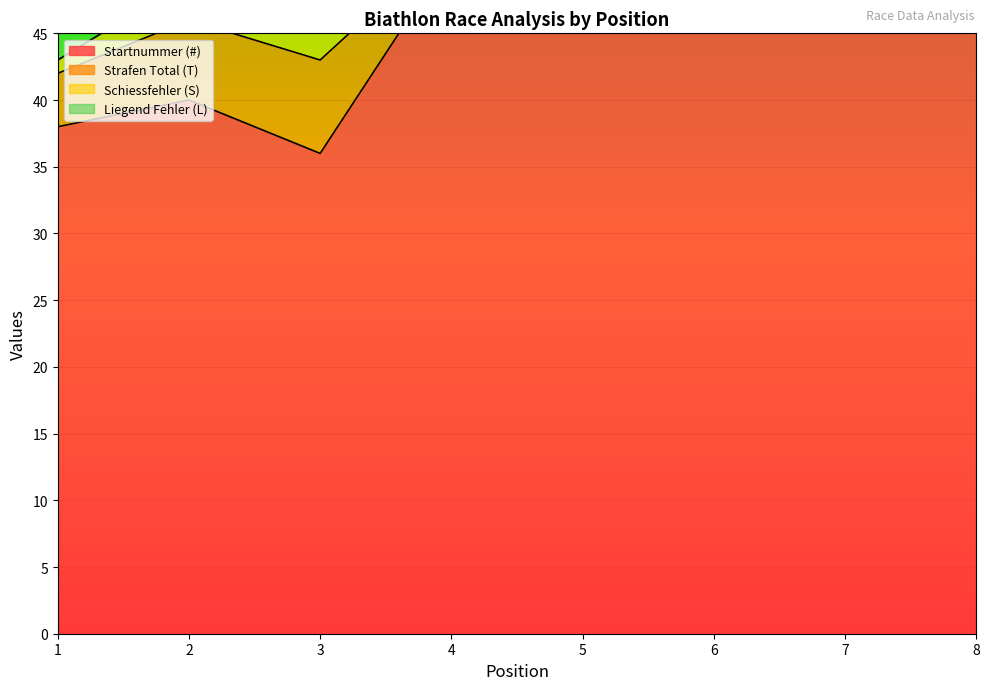

True or false: Schiessfehler (S) has more than 2 interior local peaks.

False